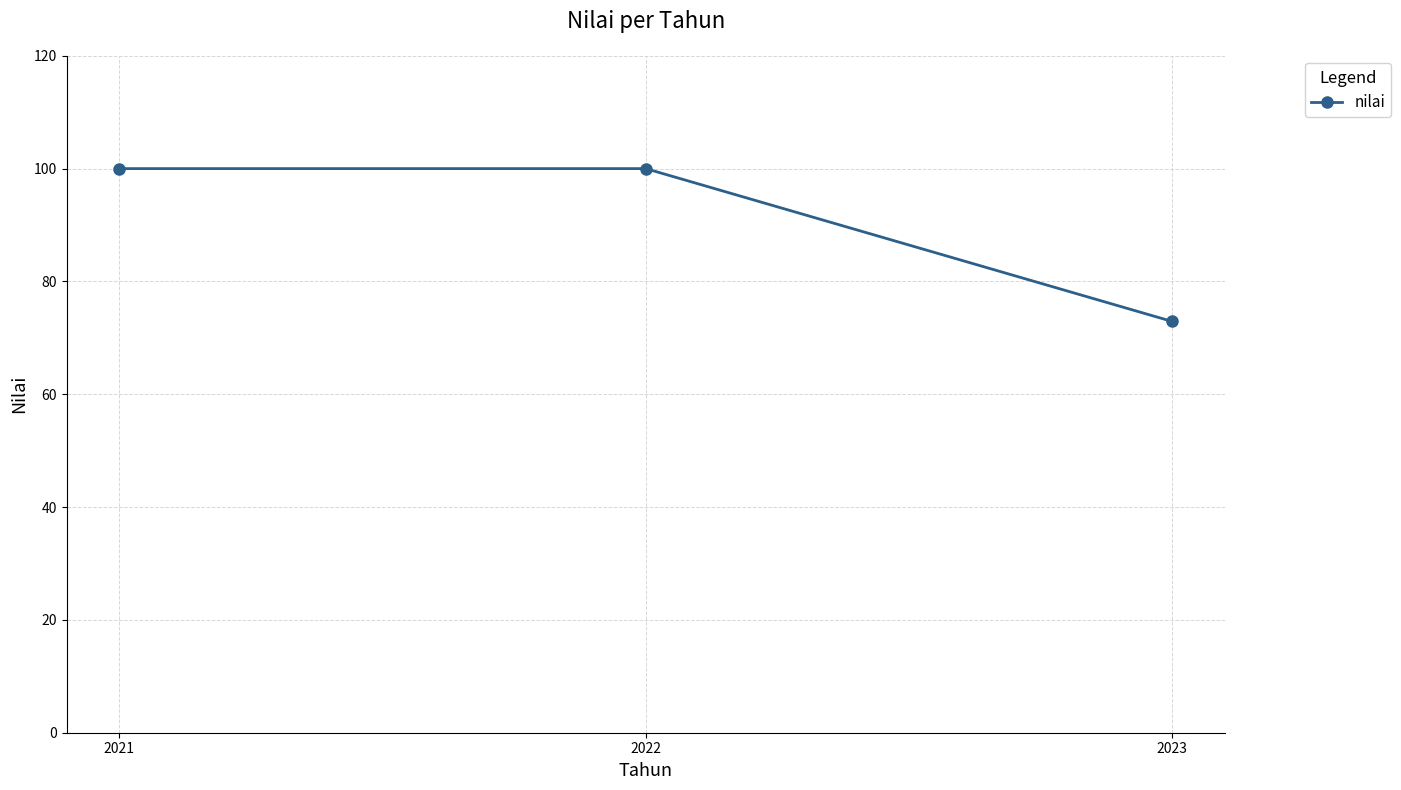

Does the chart display data point markers on the line(s)?

Yes